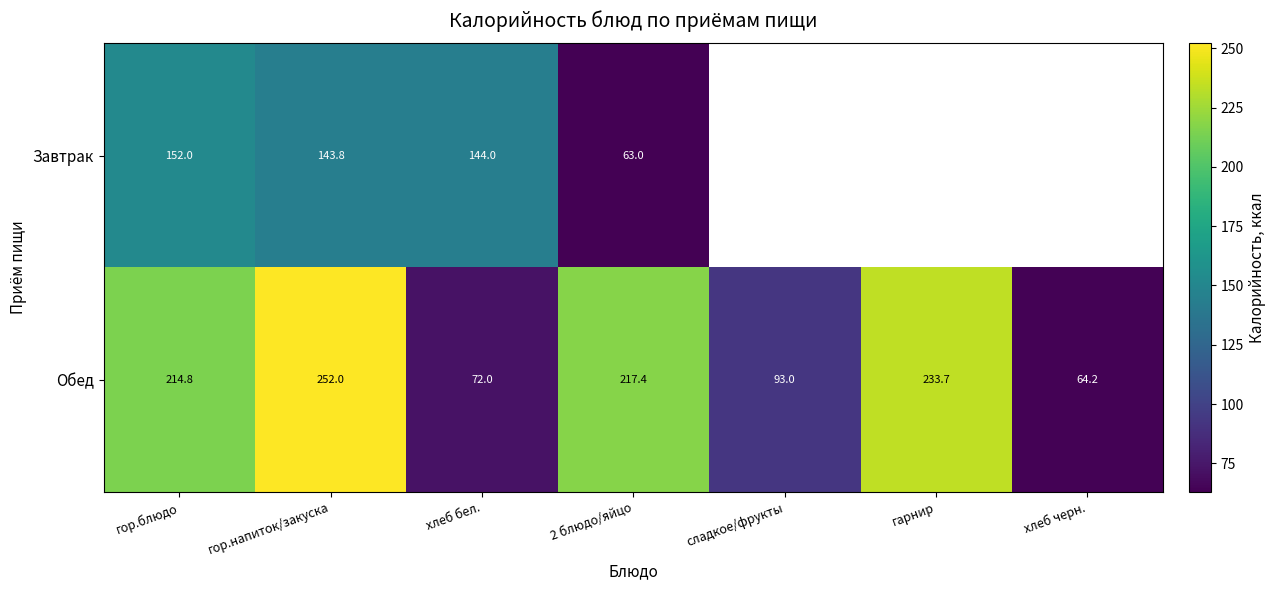

Read the Обед value at гарнир.

233.7